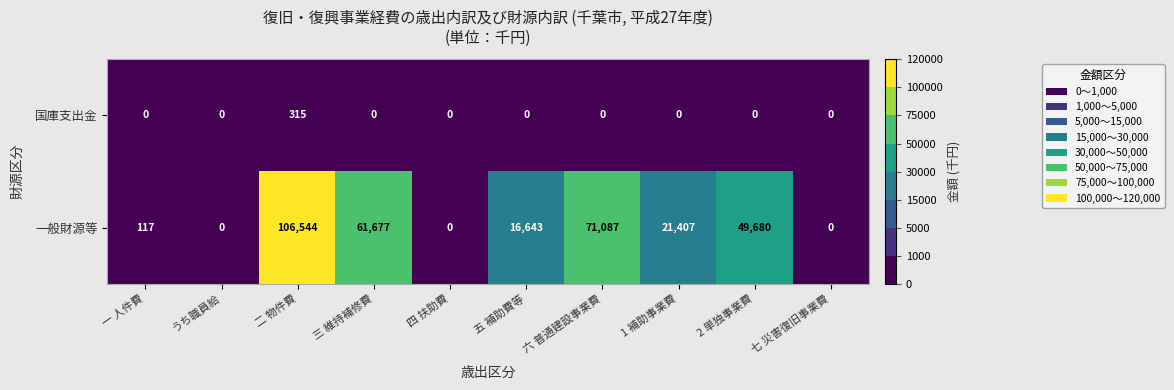

List the series in order of their peak value, highest first.

一般財源等, 国庫支出金